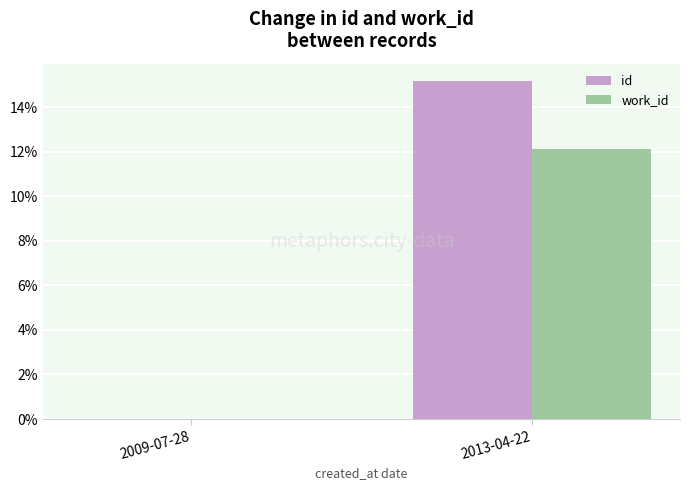

What is the maximum value shown in the chart?

15.2